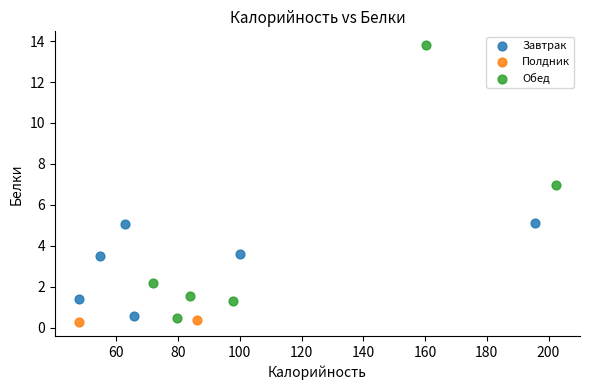

Which series reaches the maximum Y coordinate?

Обед